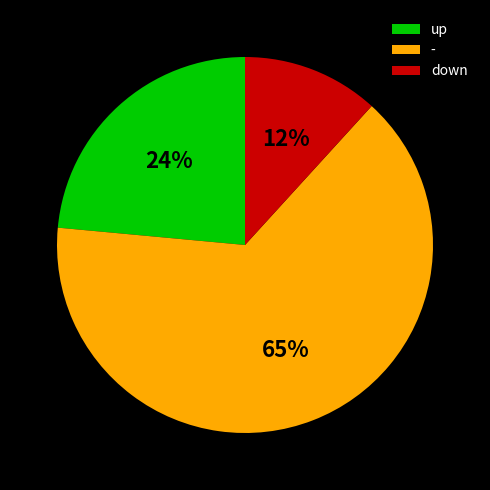

Is the sum of up and - greater than half?

Yes